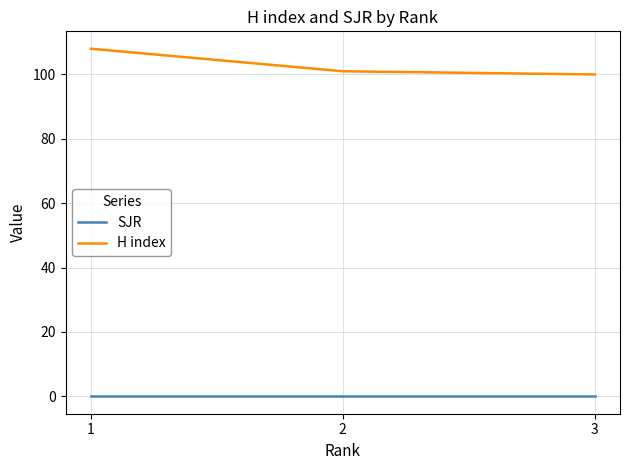

List the series in order of their peak value, lowest first.

SJR, H index